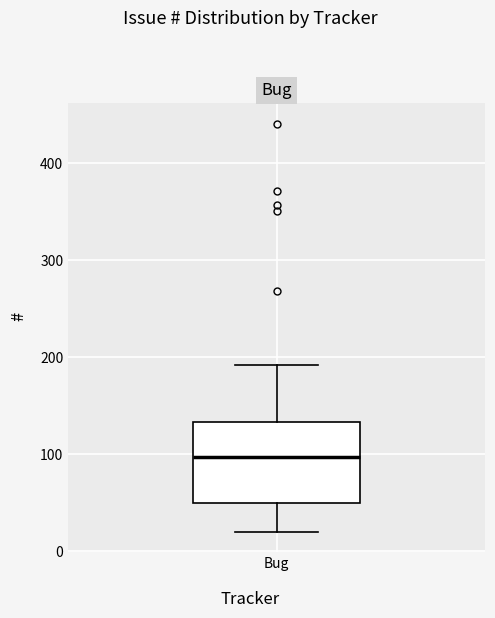

Read this box plot against the y-axis: the position of the median line, the range covered by the box, and the ends of both whiskers. The values are not printed on the chart, so give them approximately, as read against the axis.

median 100, box 50 to 130, whiskers 20 to 190